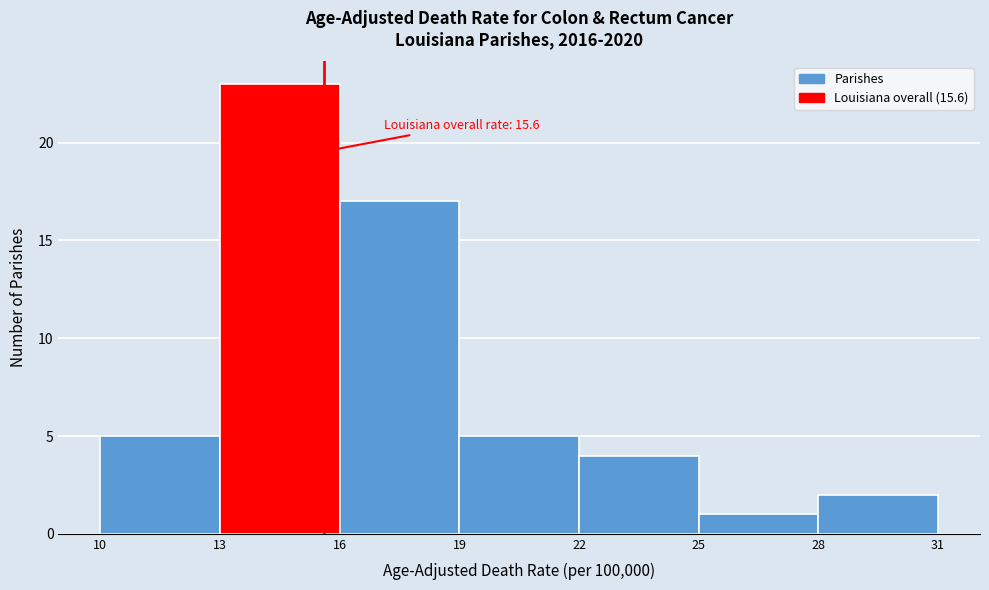

Which range on the x-axis has the tallest bar?

13 to 16